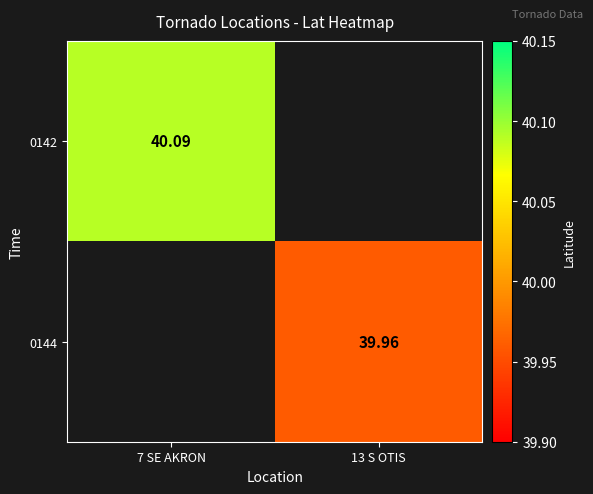

Is the value of 0144 at 13 S OTIS greater than the value of 0142 at 7 SE AKRON?

No